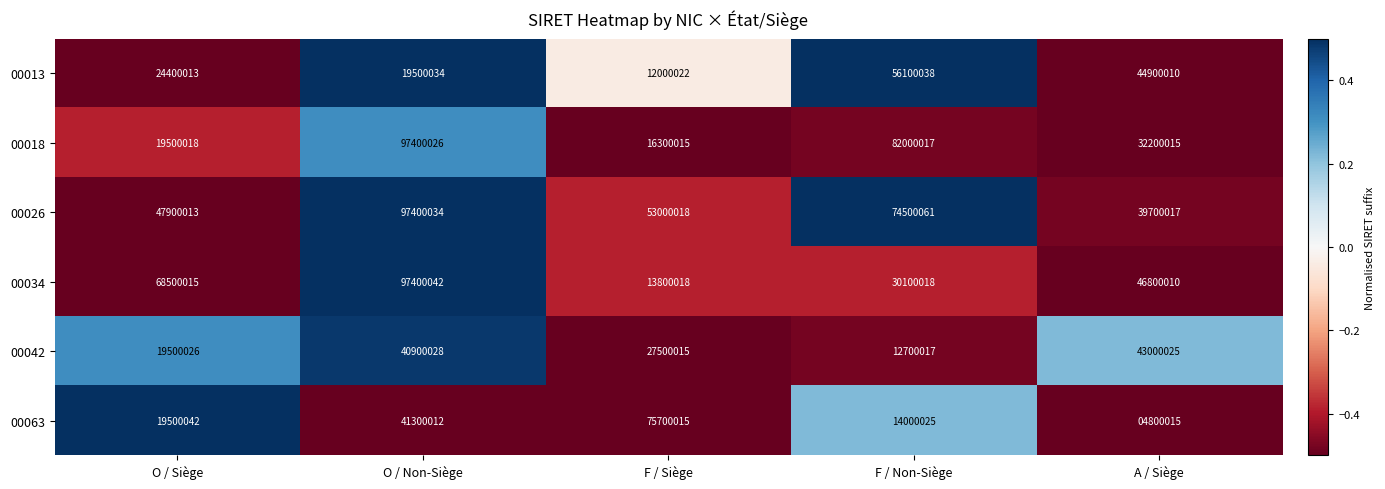

At which label is 00034 closest to 55600030?

A / Siège